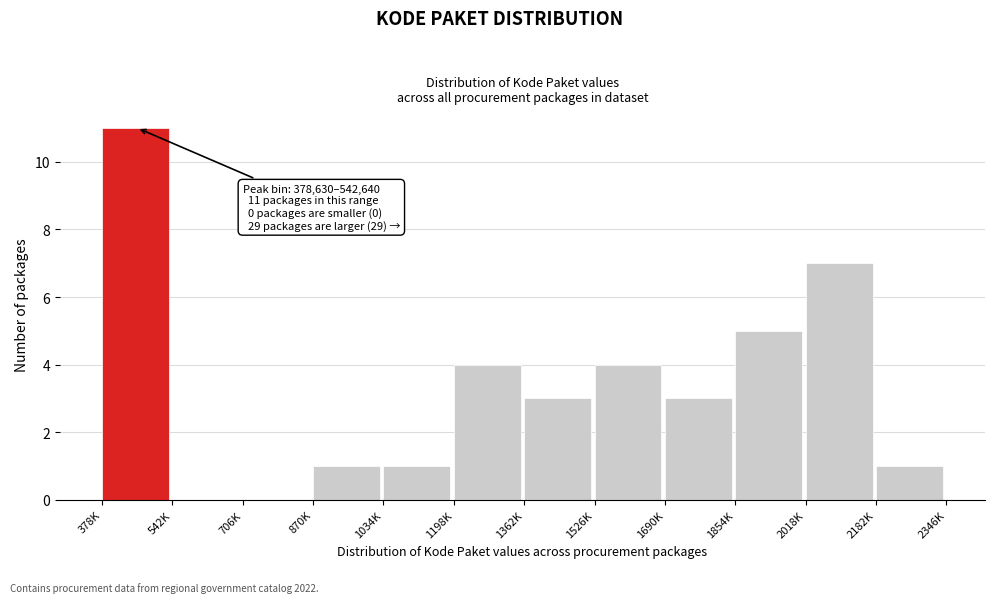

Reading right to left, transcribe all the data shown in this chart.

2182K=1	2018K=7	1854K=5	1690K=3	1526K=4	1362K=3	1198K=4	1034K=1	870K=1	706K=0	542K=0	378K=11